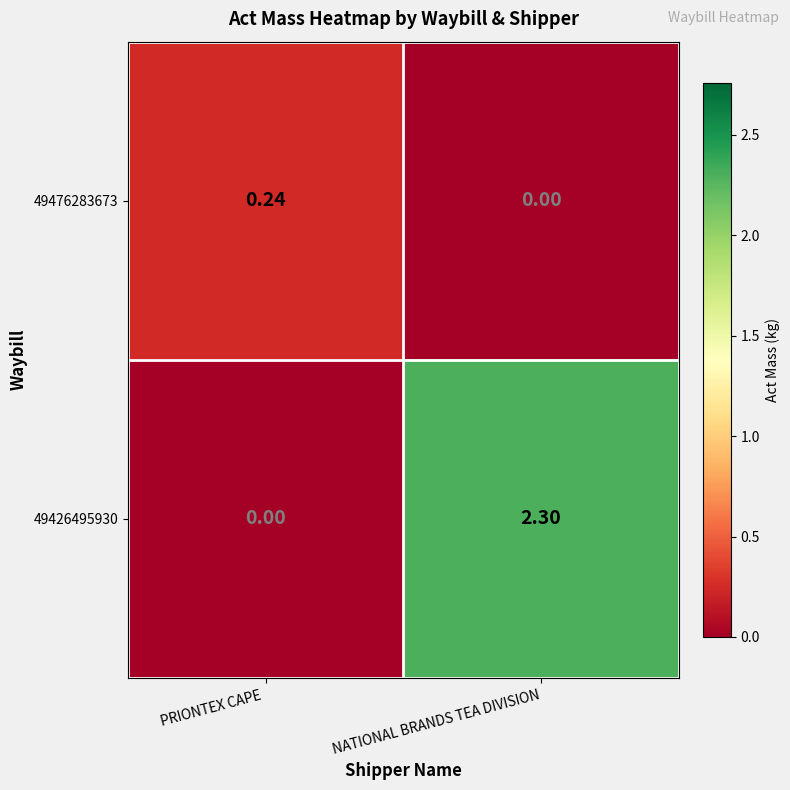

Which series has the largest total across all categories?

49426495930